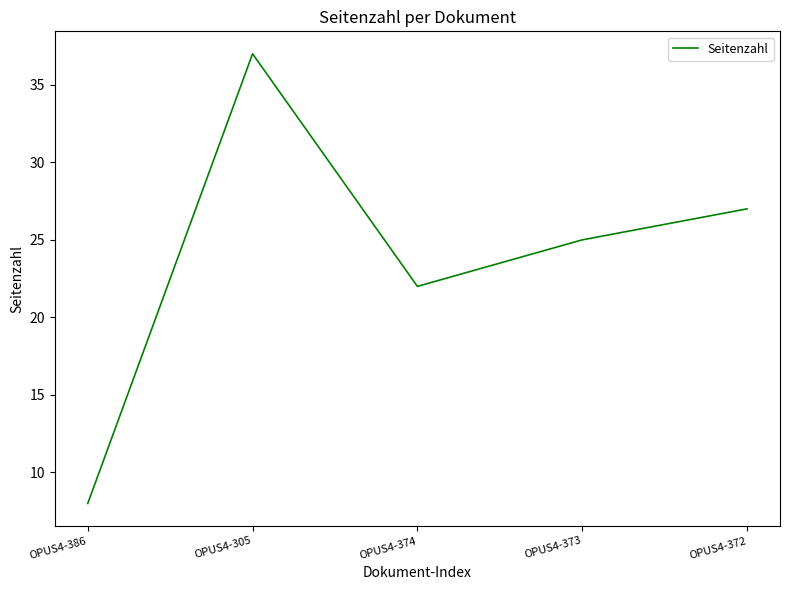

Where is the data nearest to the value 22?

OPUS4-374